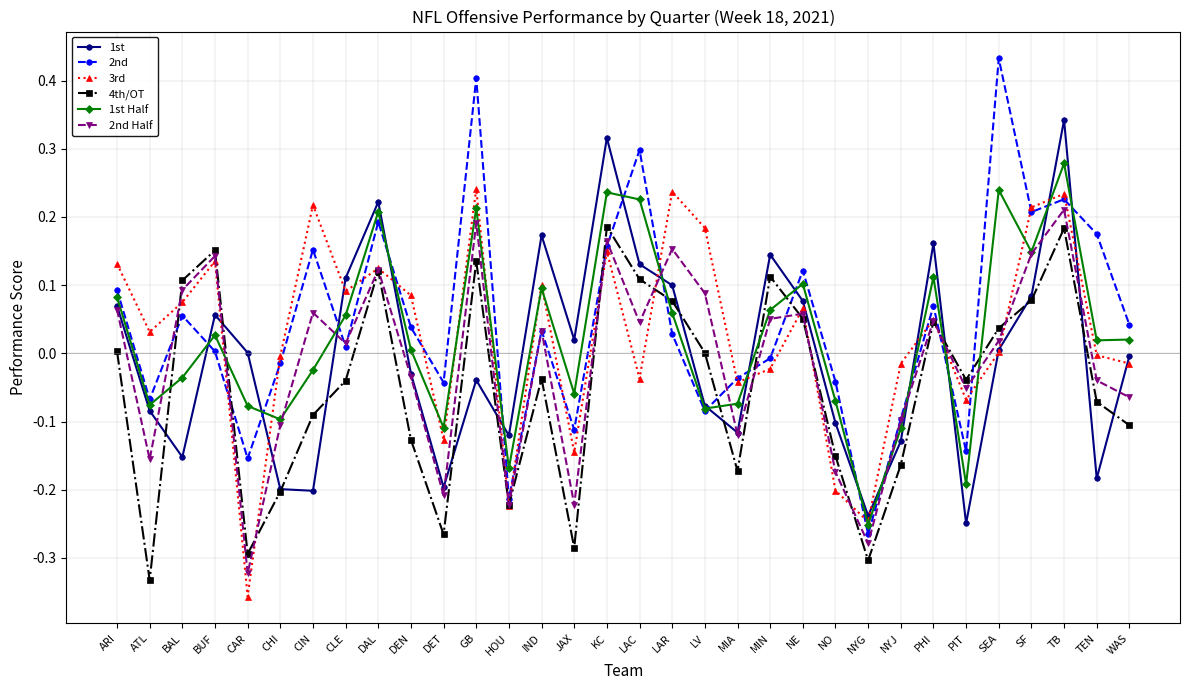

Is it true that 2nd Half equals 0.0 at SEA?

True